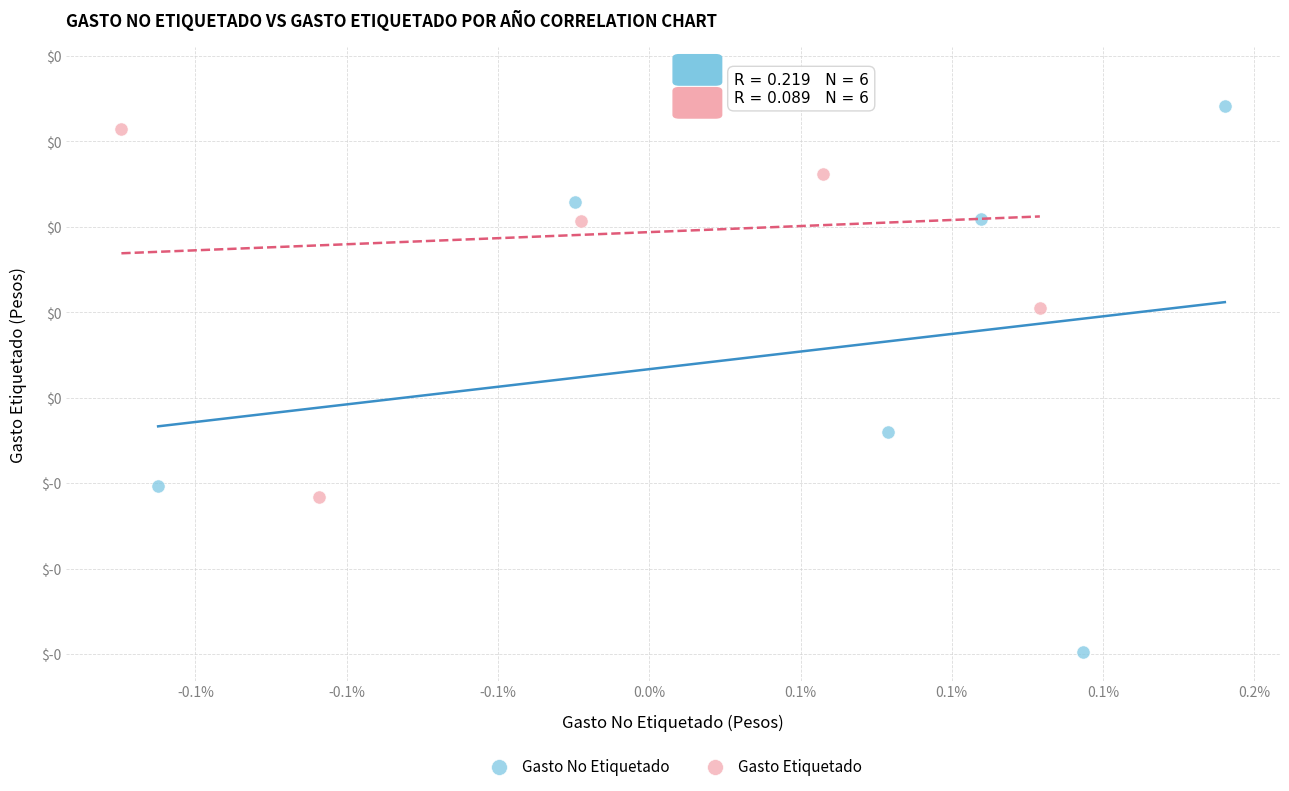

Which series has the widest spread of Y values?

Gasto No Etiquetado